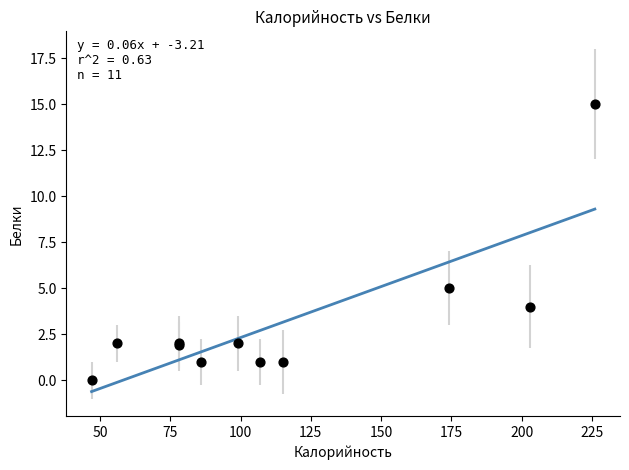

What Y value in the scatter plot is closest to 7?

5.0